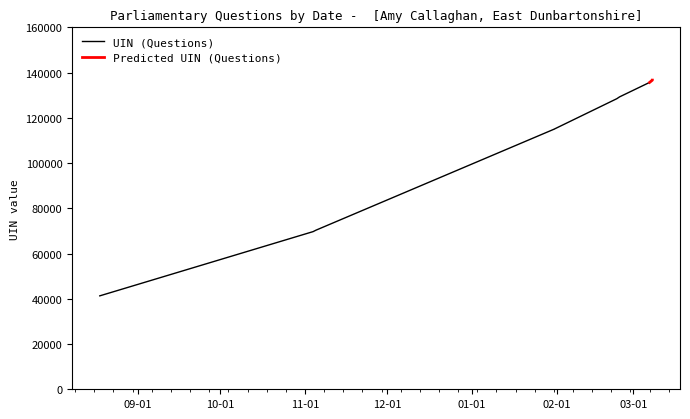

Read the value at 2022-03-07, to the nearest 100.

135700